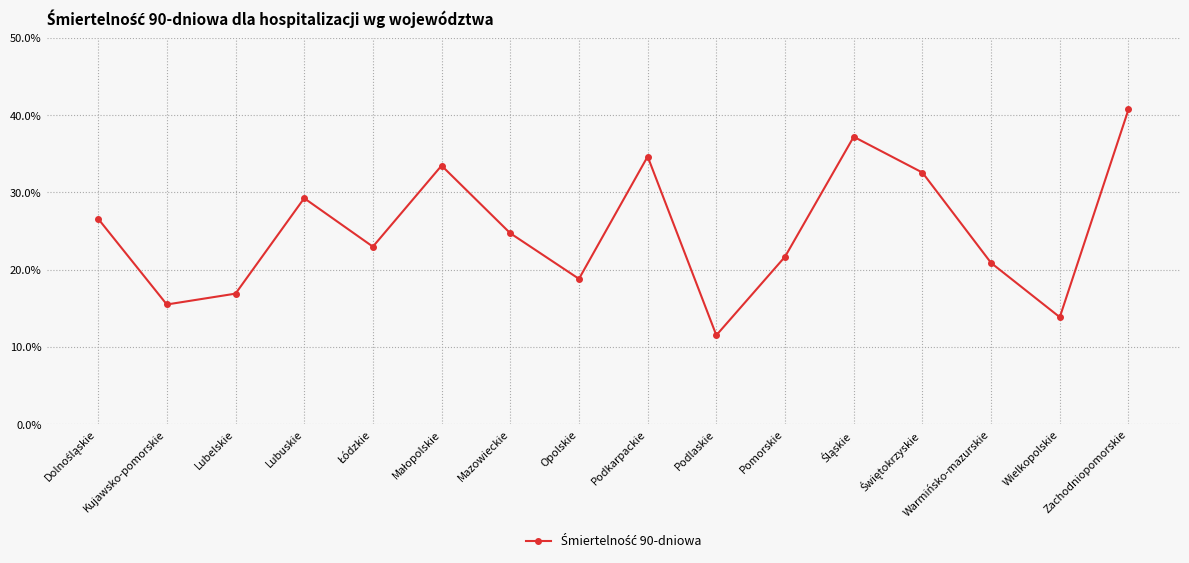

What is the value of the 11th point from the left?

0.2